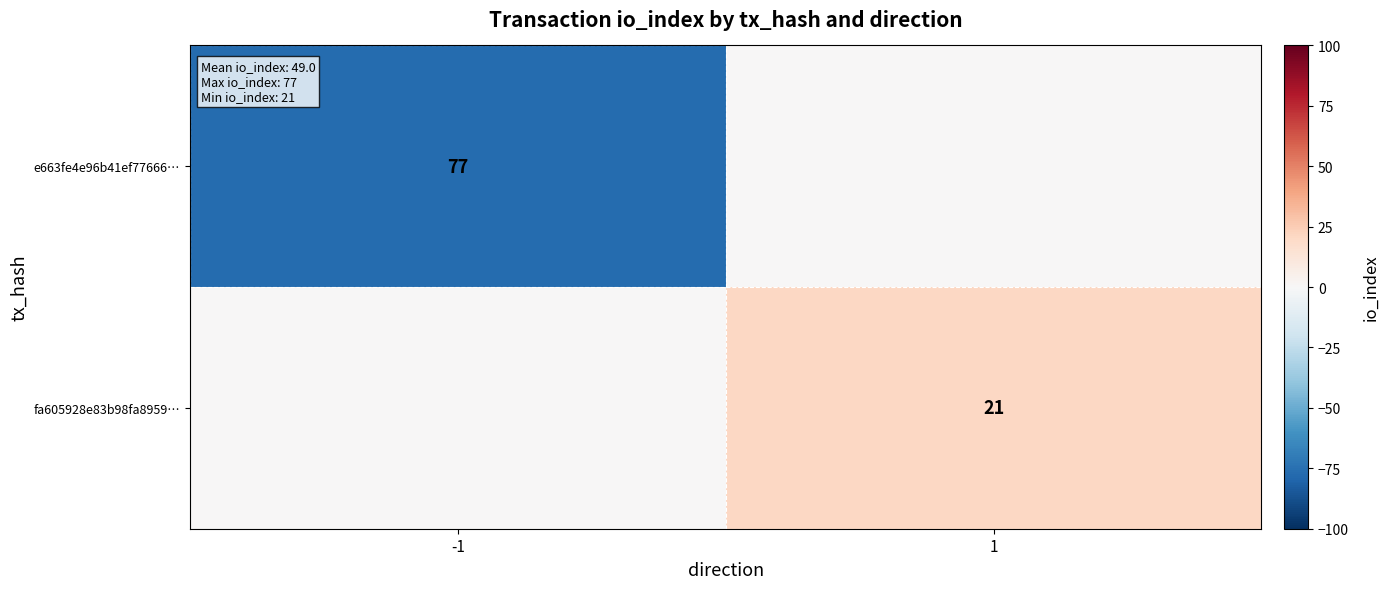

Is it true that e663fe4e96b41ef77666… equals 77 at -1?

True